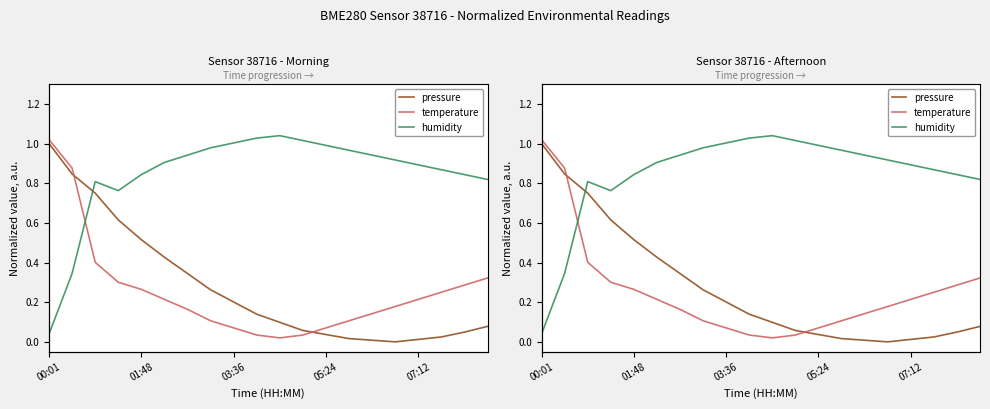

What is the average value of the temperature series?

0.3